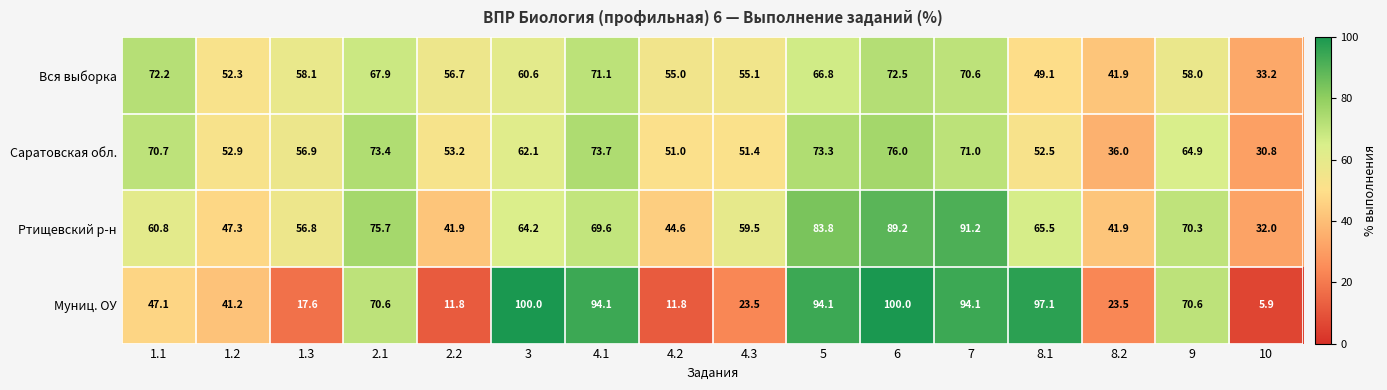

What is the difference between the maximum and minimum values in the Саратовская обл. series?

45.2